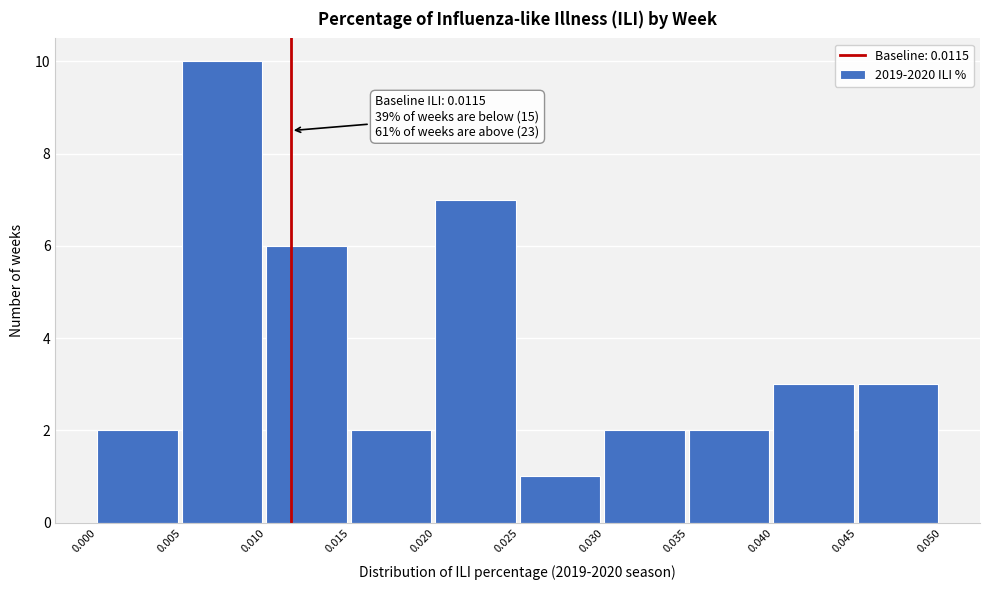

Which range on the x-axis has the tallest bar?

0.005 to 0.010